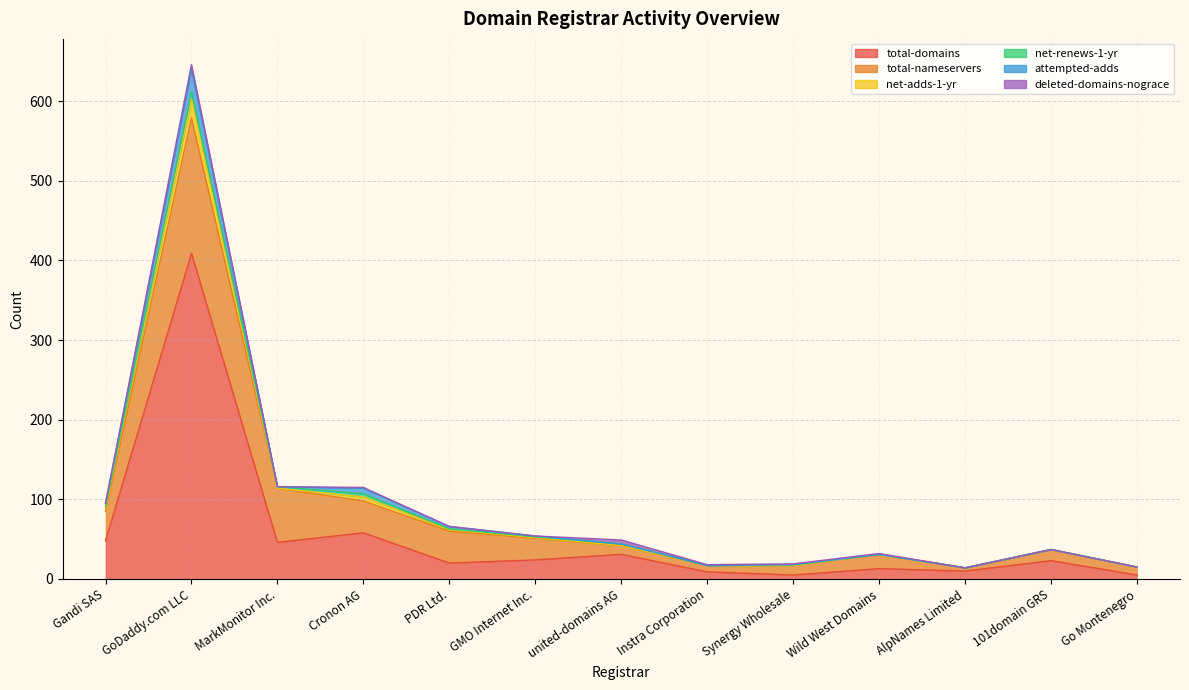

Which category has the lowest value in the total-domains series?

Synergy Wholesale